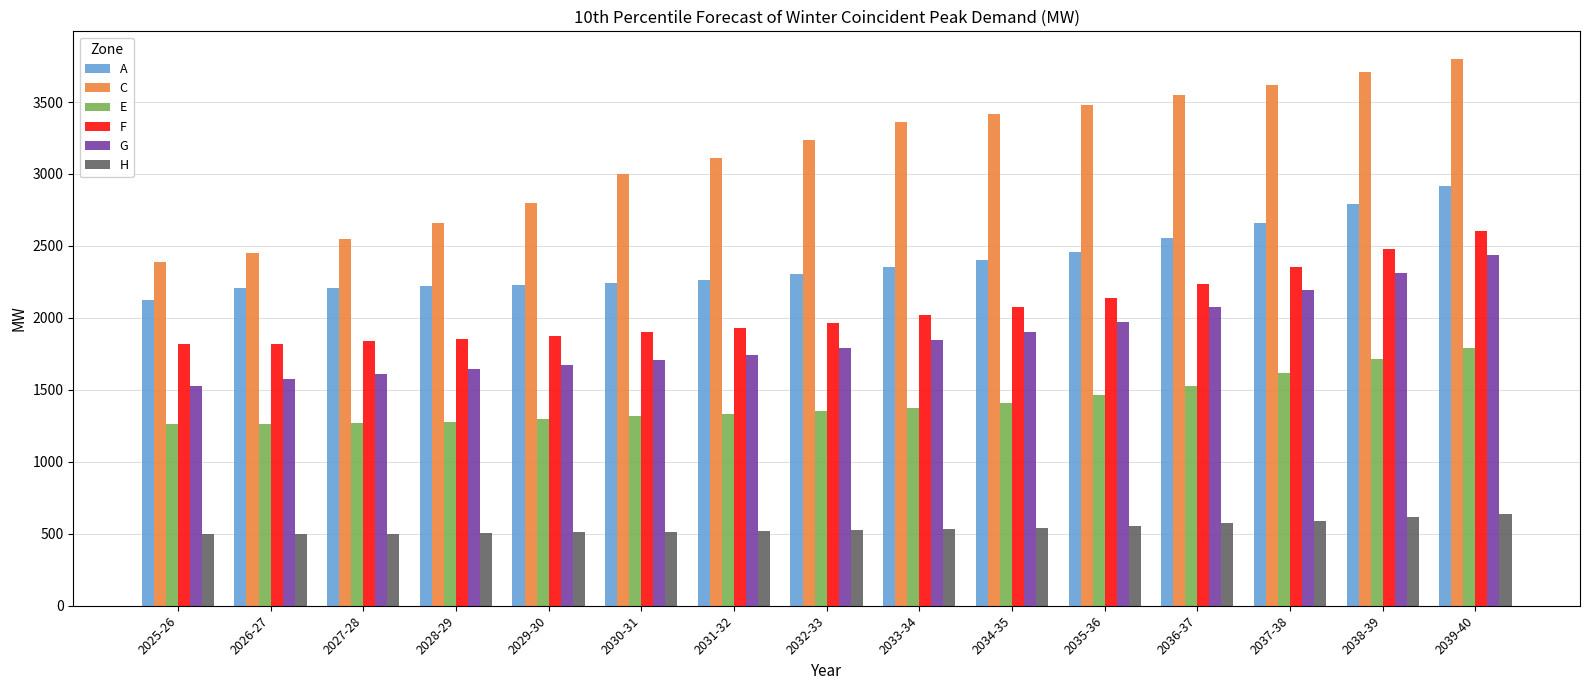

The value of H at 2034-35 is 709. True or false?

False